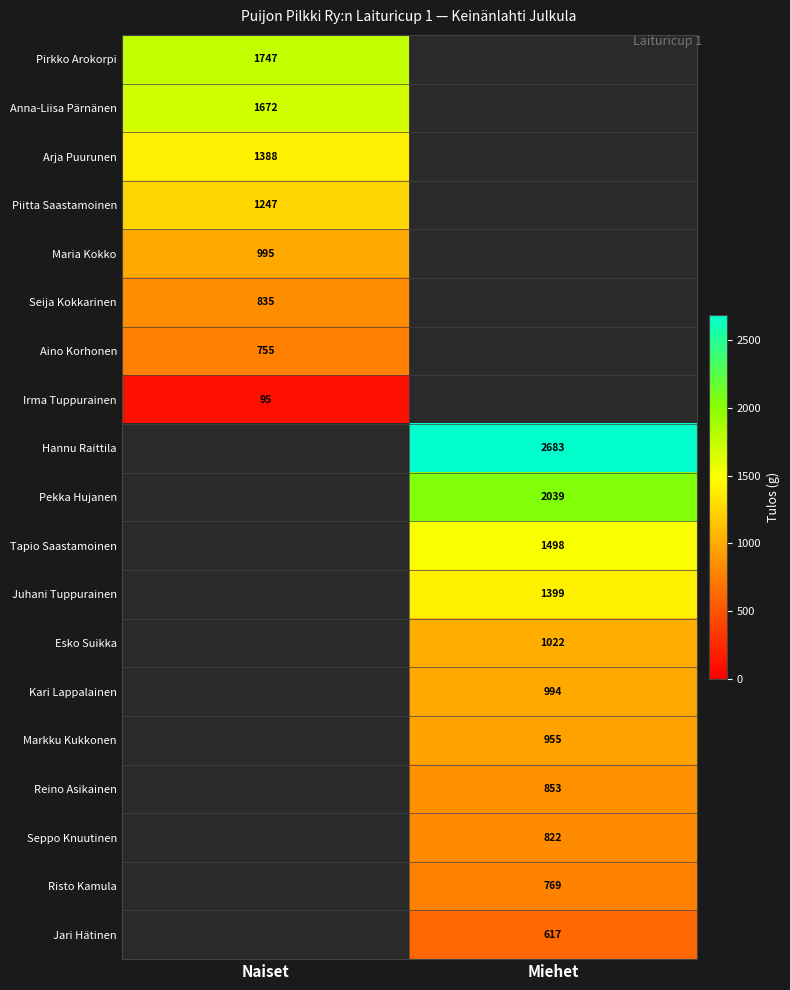

What is the greatest value displayed?

2683.0